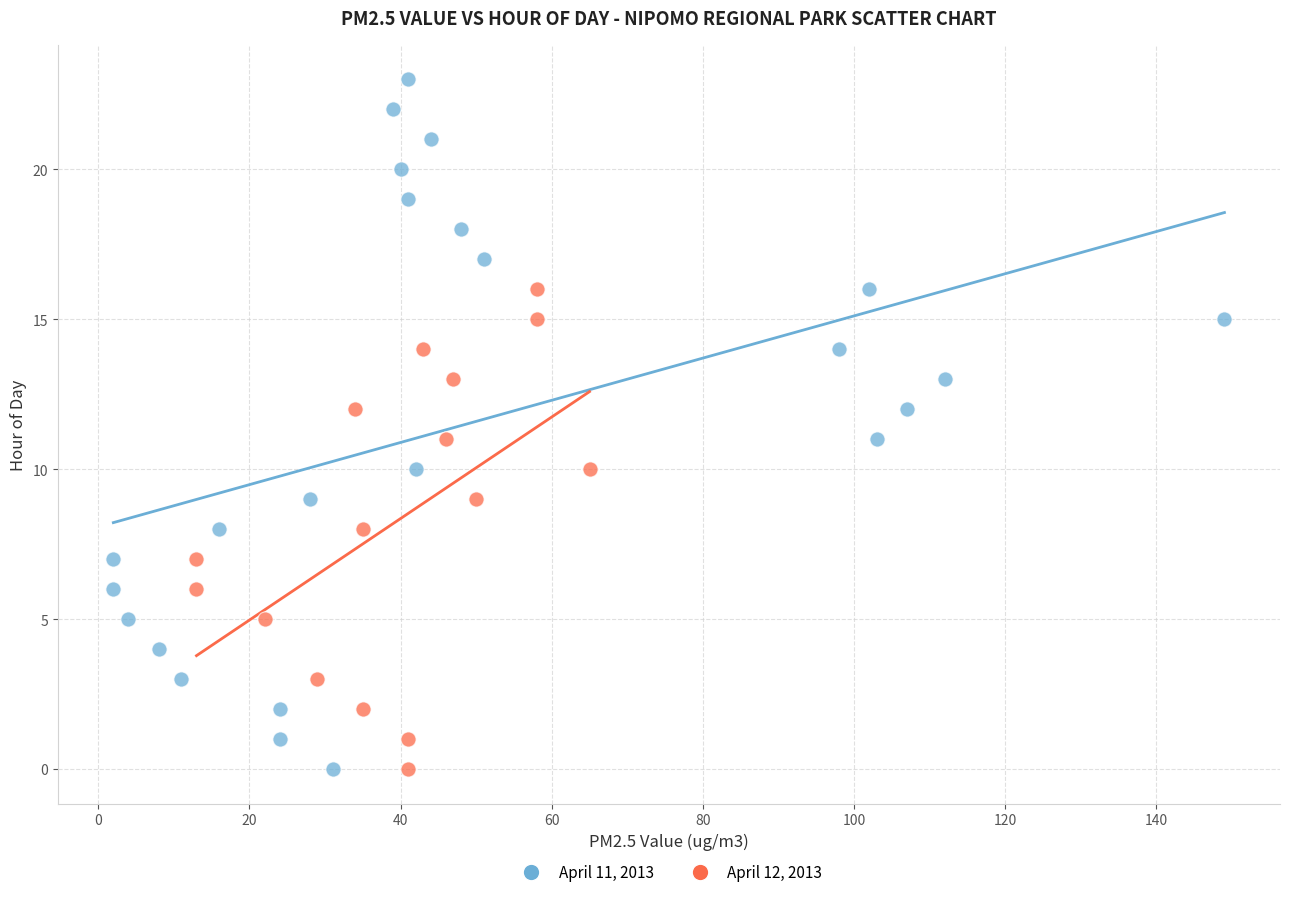

Which series has the widest spread of Y values?

April 11, 2013